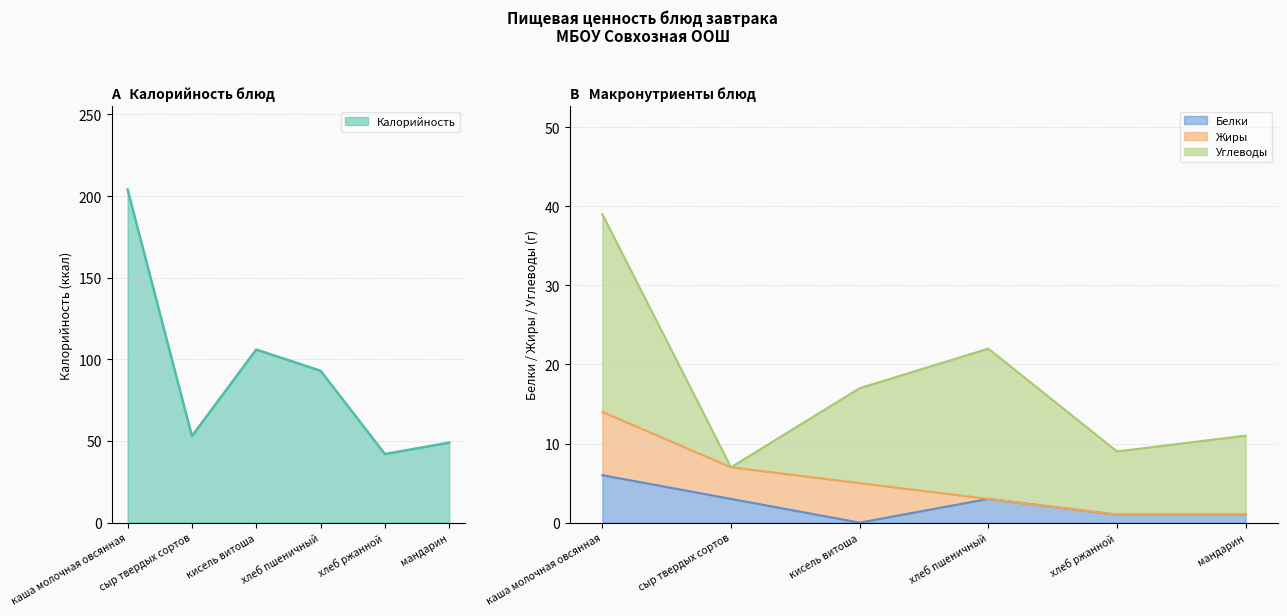

What is the difference between the maximum and minimum values in the Калорийность series?

162